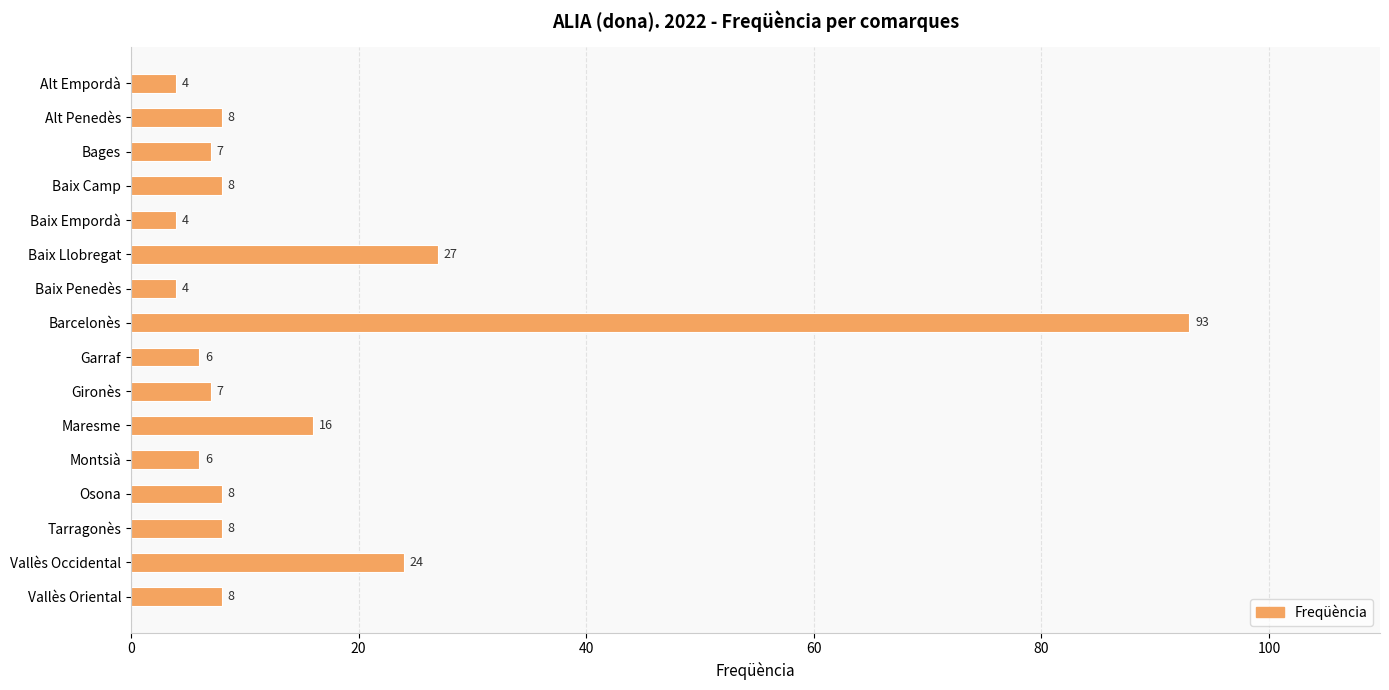

How many series are shown in this chart?

1